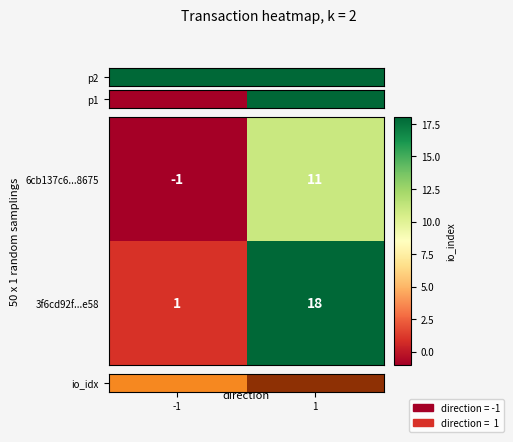

Is it true that 6cb137c6...8675 equals 0 at -1?

False